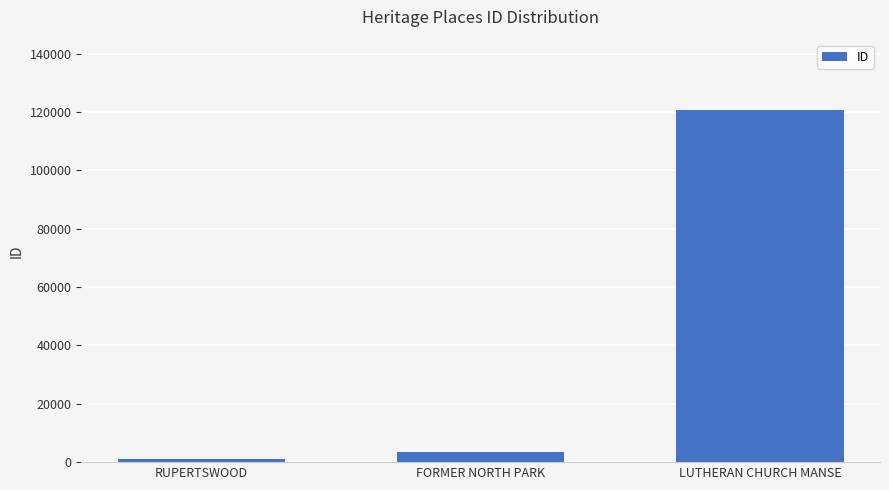

What is the label of the 3rd bar from the left?

LUTHERAN CHURCH MANSE